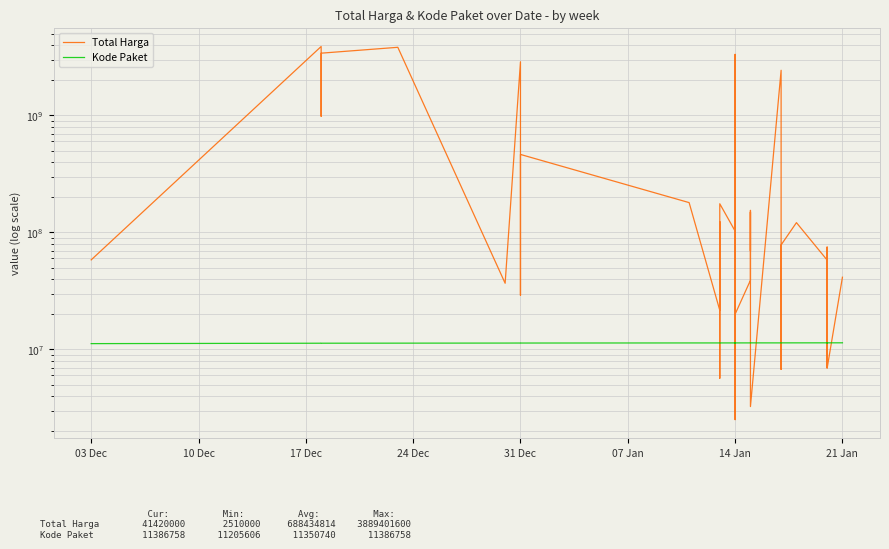

Which category has the lowest value across all series?

14 Jan